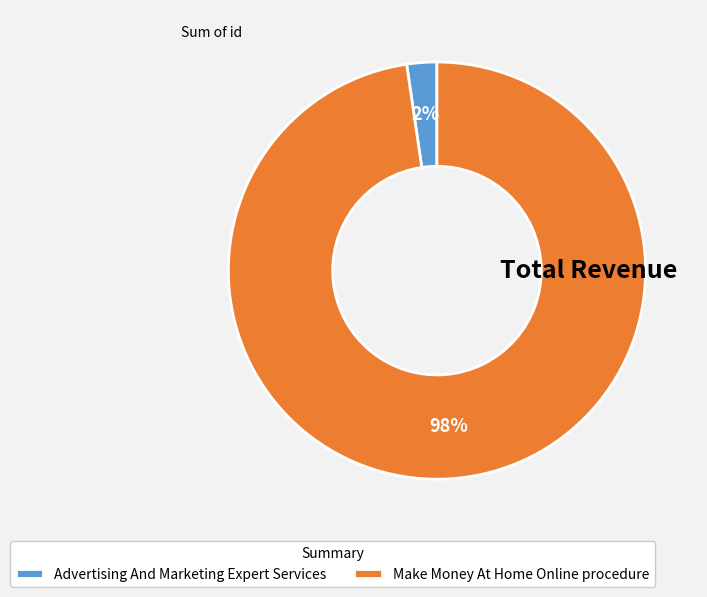

To the nearest percent, what is the average slice percentage?

50%